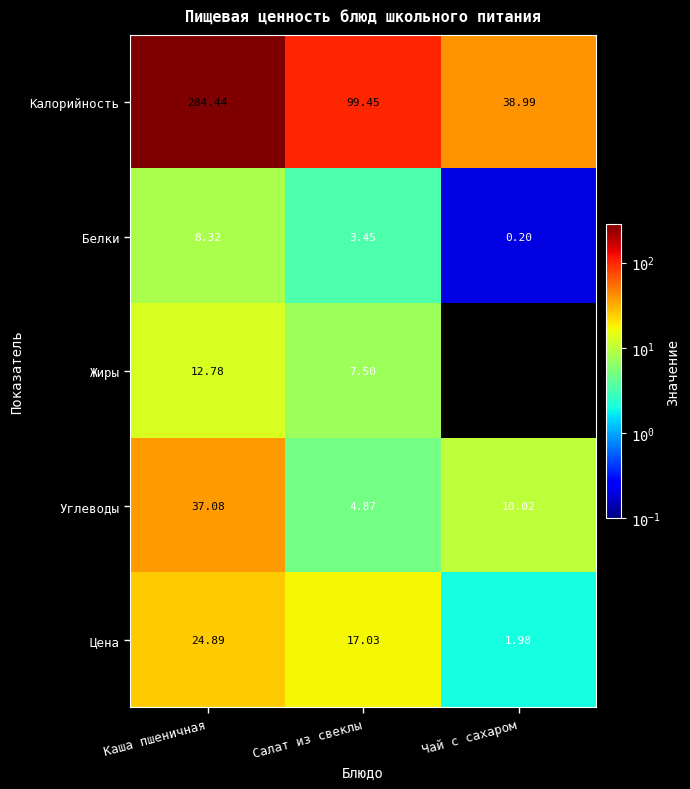

How many data points does each series have?

3